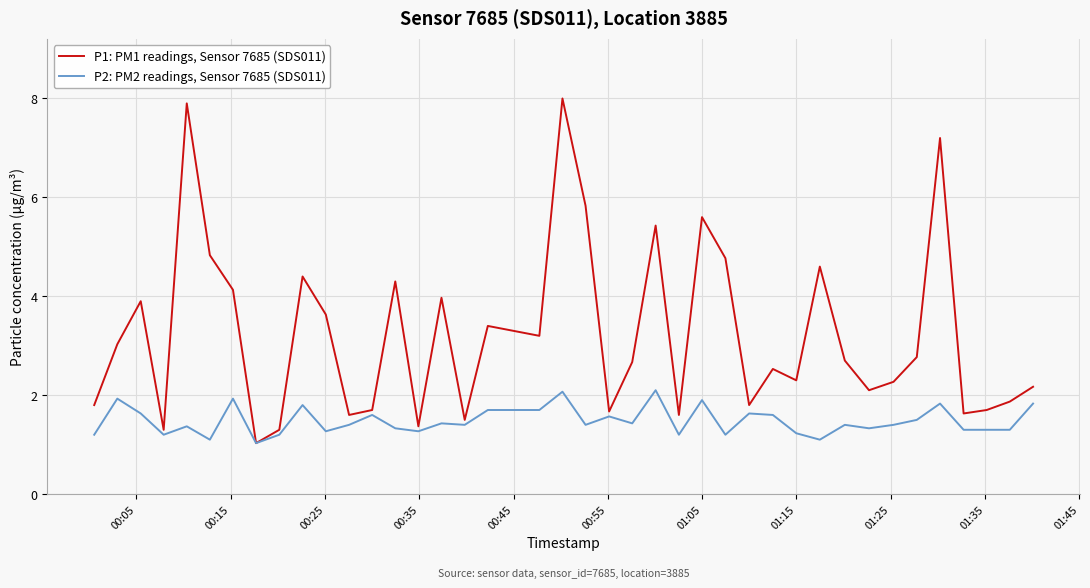

What is the lowest value of the P2: PM2 readings, Sensor 7685 (SDS011) series?

1.0